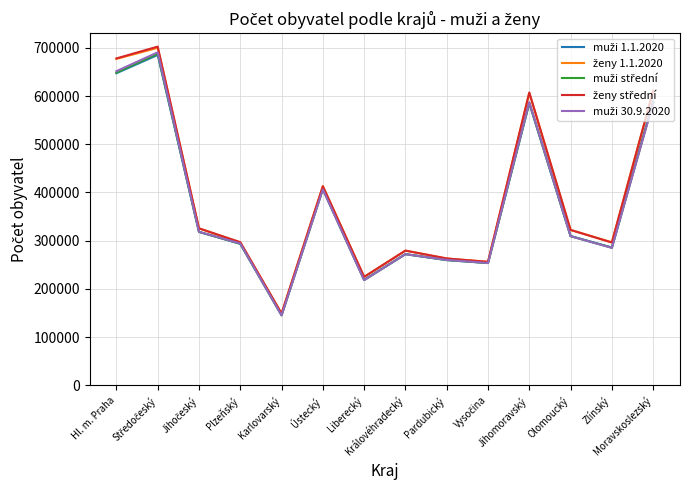

What position from the left is Ústecký?

6